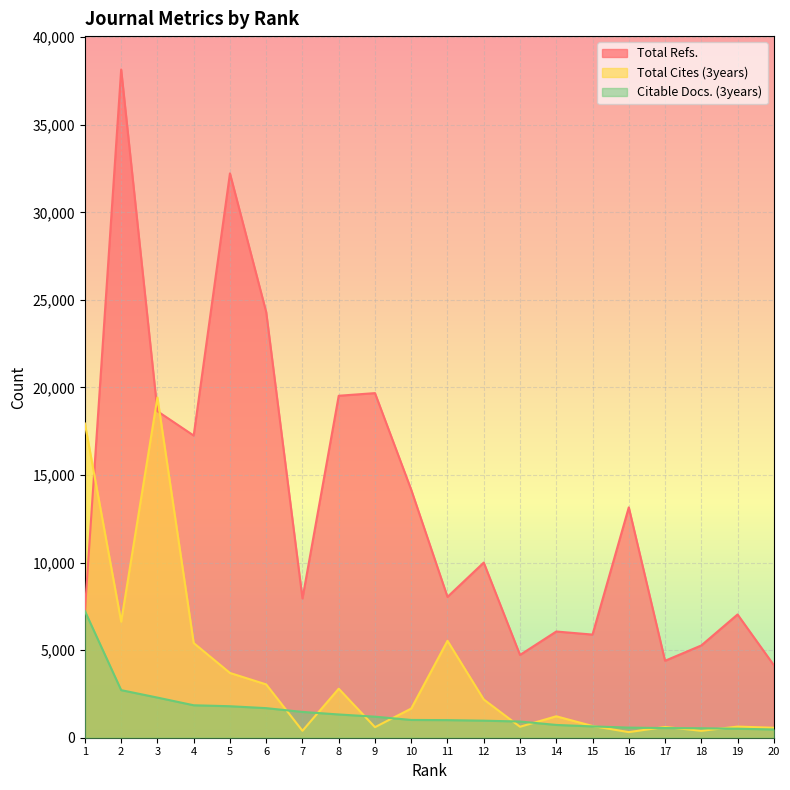

Rank the series by their average value, from lowest to highest.

Citable Docs. (3years), Total Cites (3years), Total Refs.